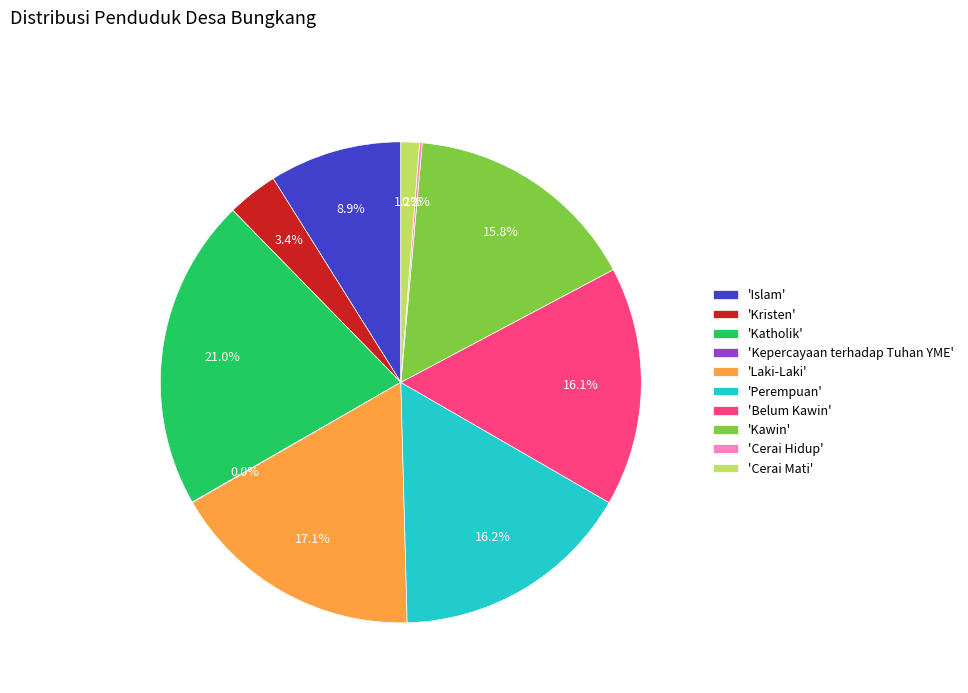

Which category has the biggest portion of the pie?

'Katholik'